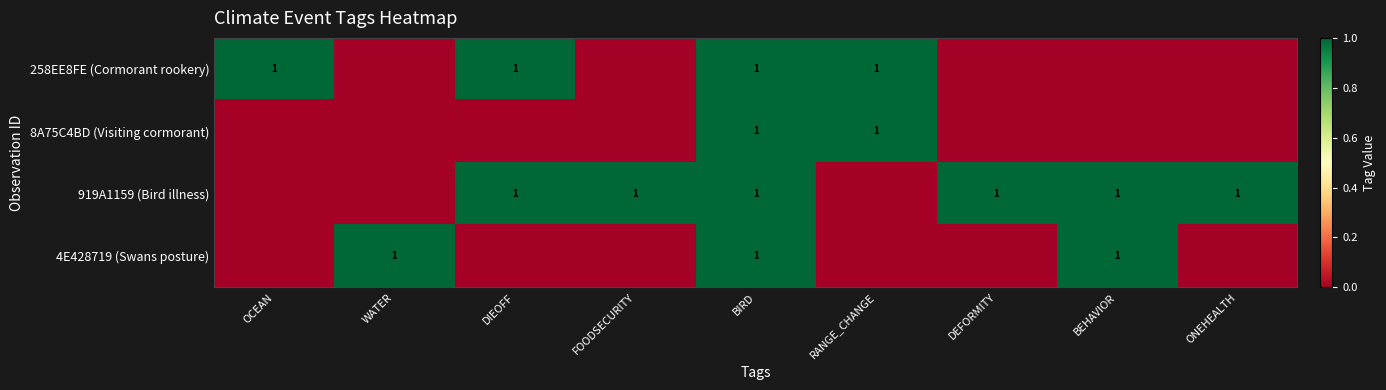

True or false: 919A1159 (Bird illness) has a value of 2 at DIEOFF.

False